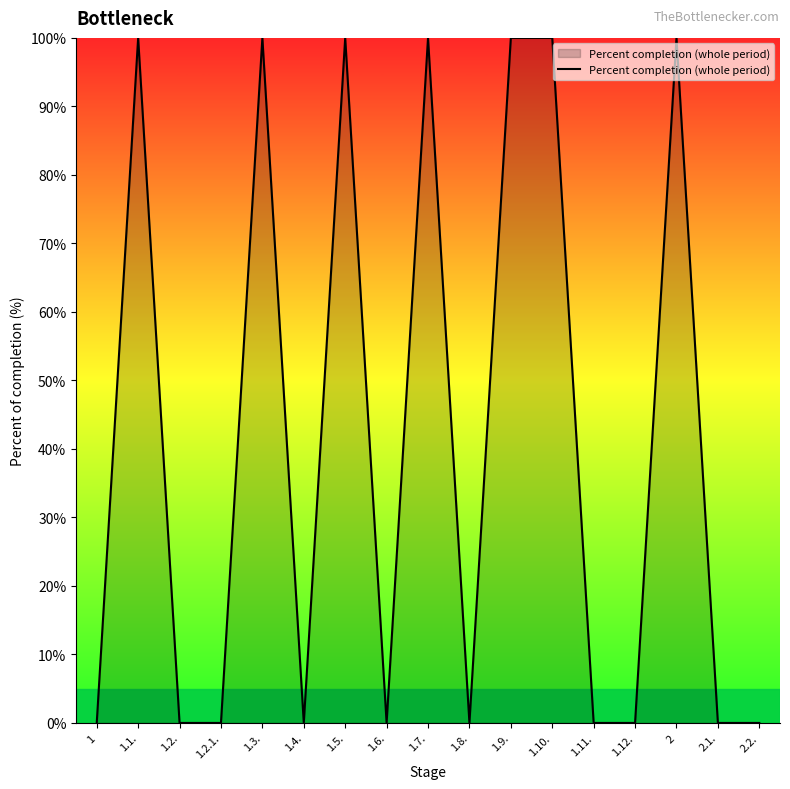

What is the greatest value displayed?

100